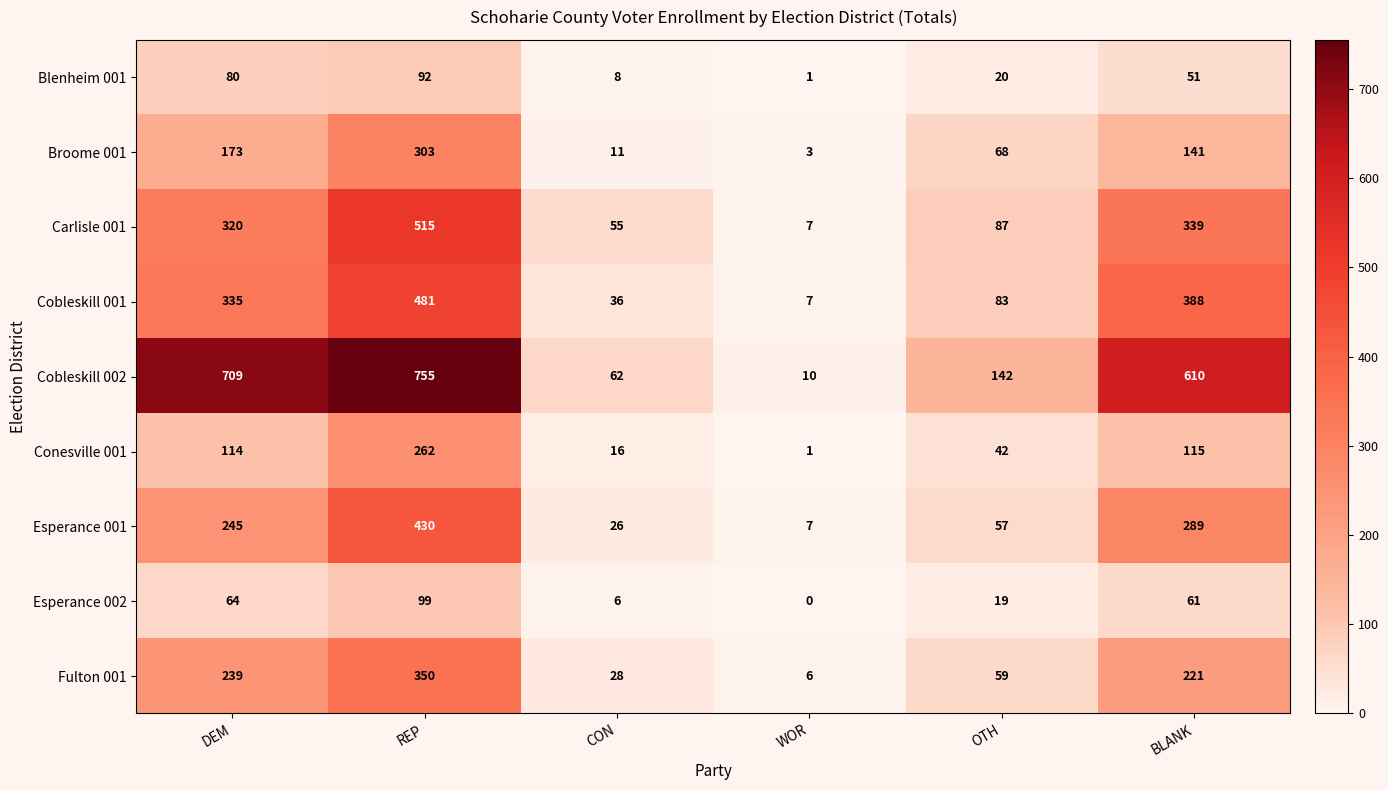

Which series changed the most between CON and WOR?

Cobleskill 002